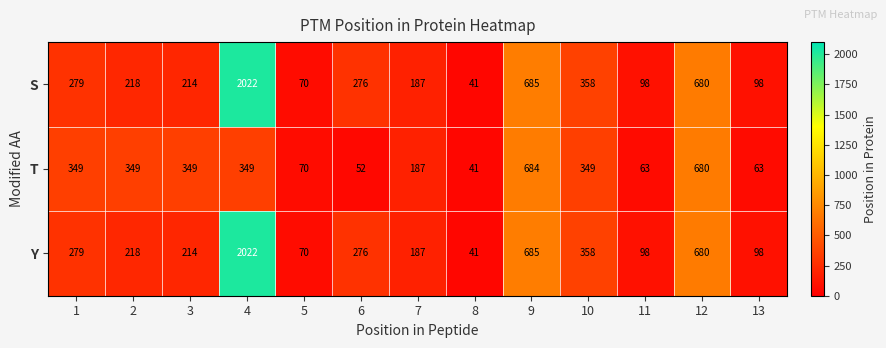

At which category is the sum across all series the highest?

4